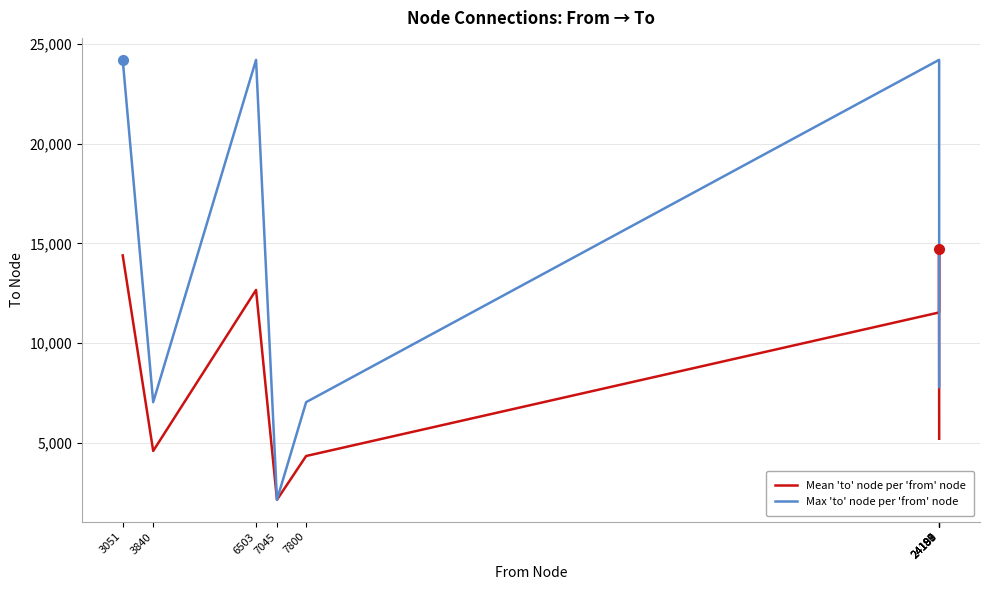

Is this an area chart (filled region under the line)?

No